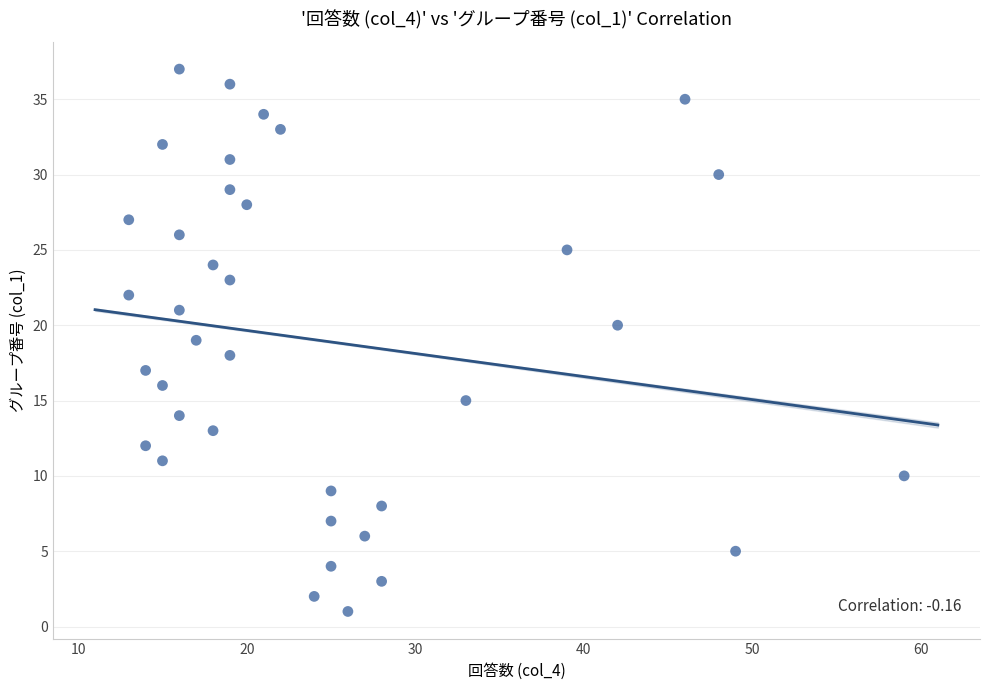

What is the range of X values (max minus min)?

46